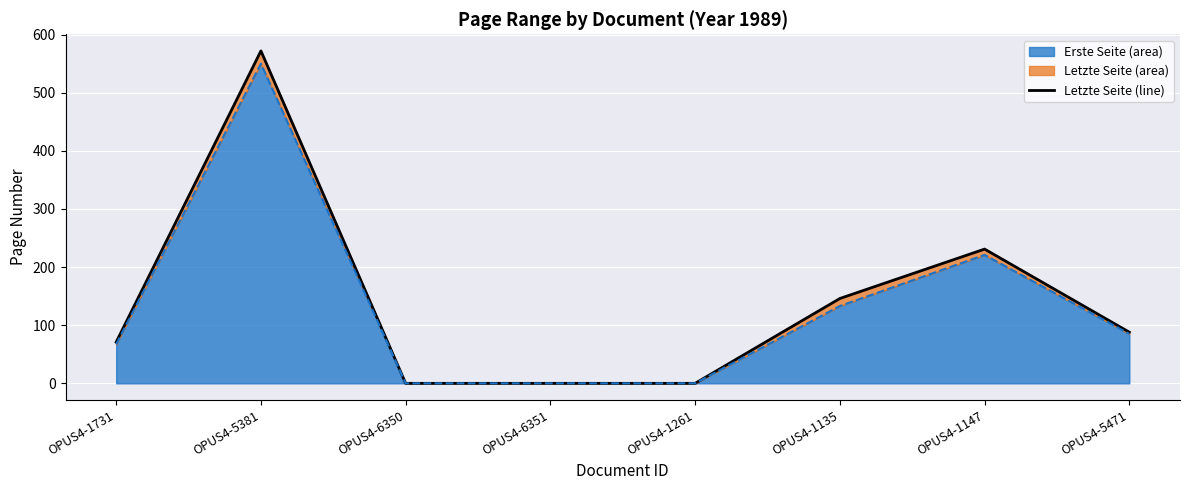

Reading left to right, list all the values displayed in this chart.

Letzte Seite (line): OPUS4-1731=71	OPUS4-5381=572	OPUS4-6350=0	OPUS4-6351=0	OPUS4-1261=0	OPUS4-1135=146	OPUS4-1147=231	OPUS4-5471=88
Erste Seite (line): OPUS4-1731=67	OPUS4-5381=550	OPUS4-6350=0	OPUS4-6351=0	OPUS4-1261=0	OPUS4-1135=133	OPUS4-1147=221	OPUS4-5471=85